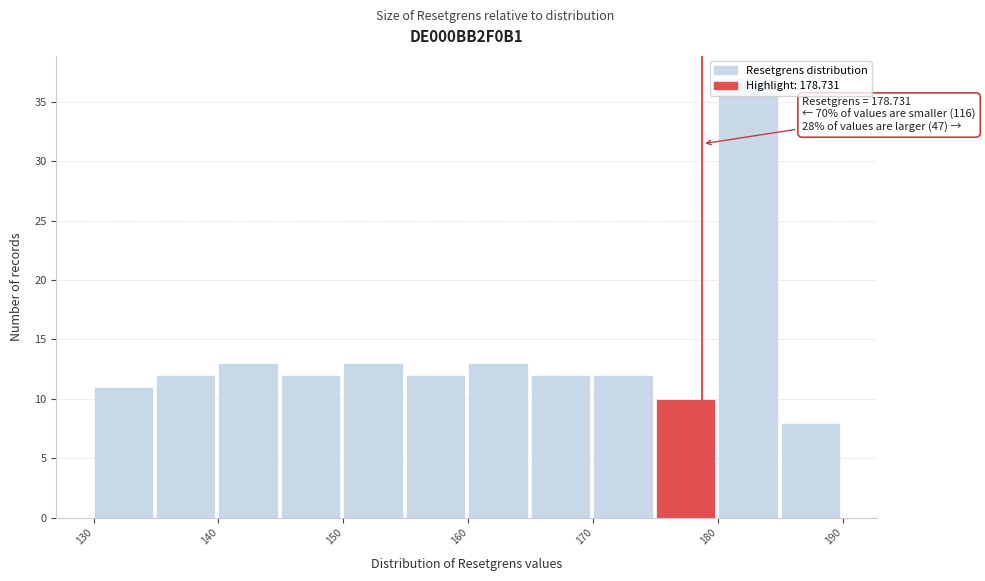

Which range on the x-axis has the tallest bar?

180 to 185